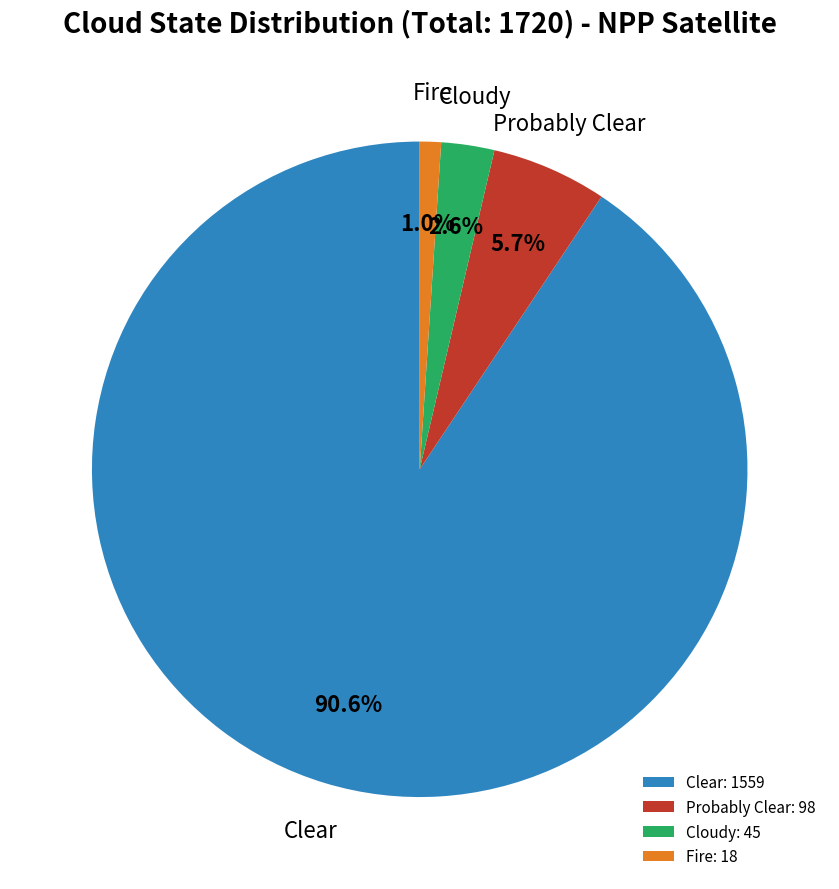

How much of the chart is everything except Probably Clear?

94.3%